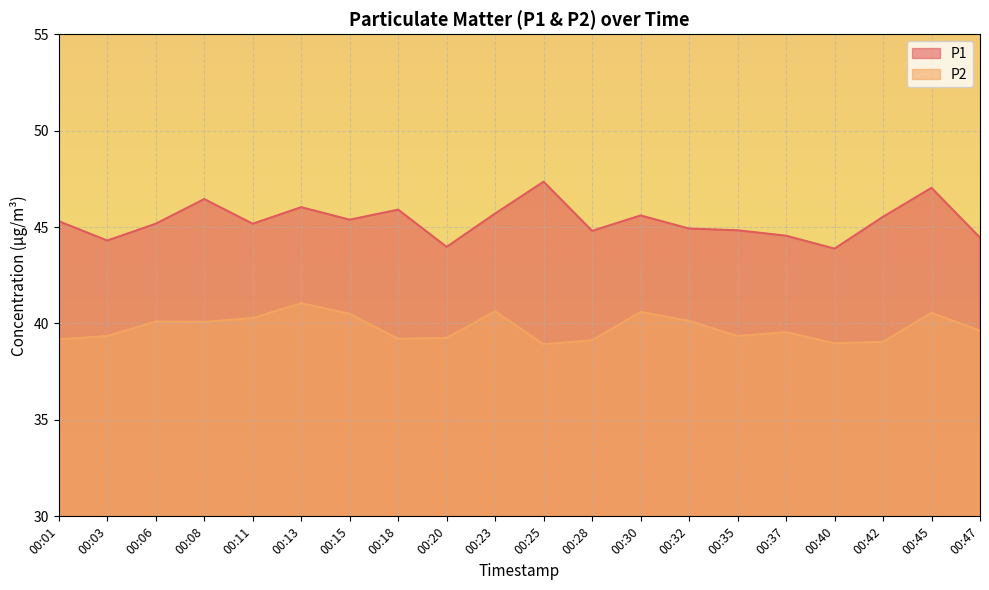

Which series changed the most between 00:25 and 00:30?

P1